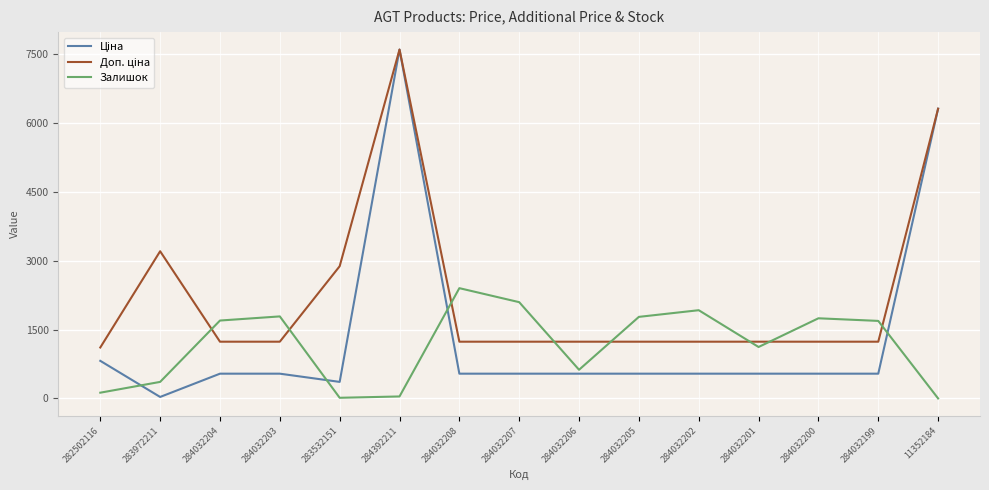

How many lines are shown in the chart?

3